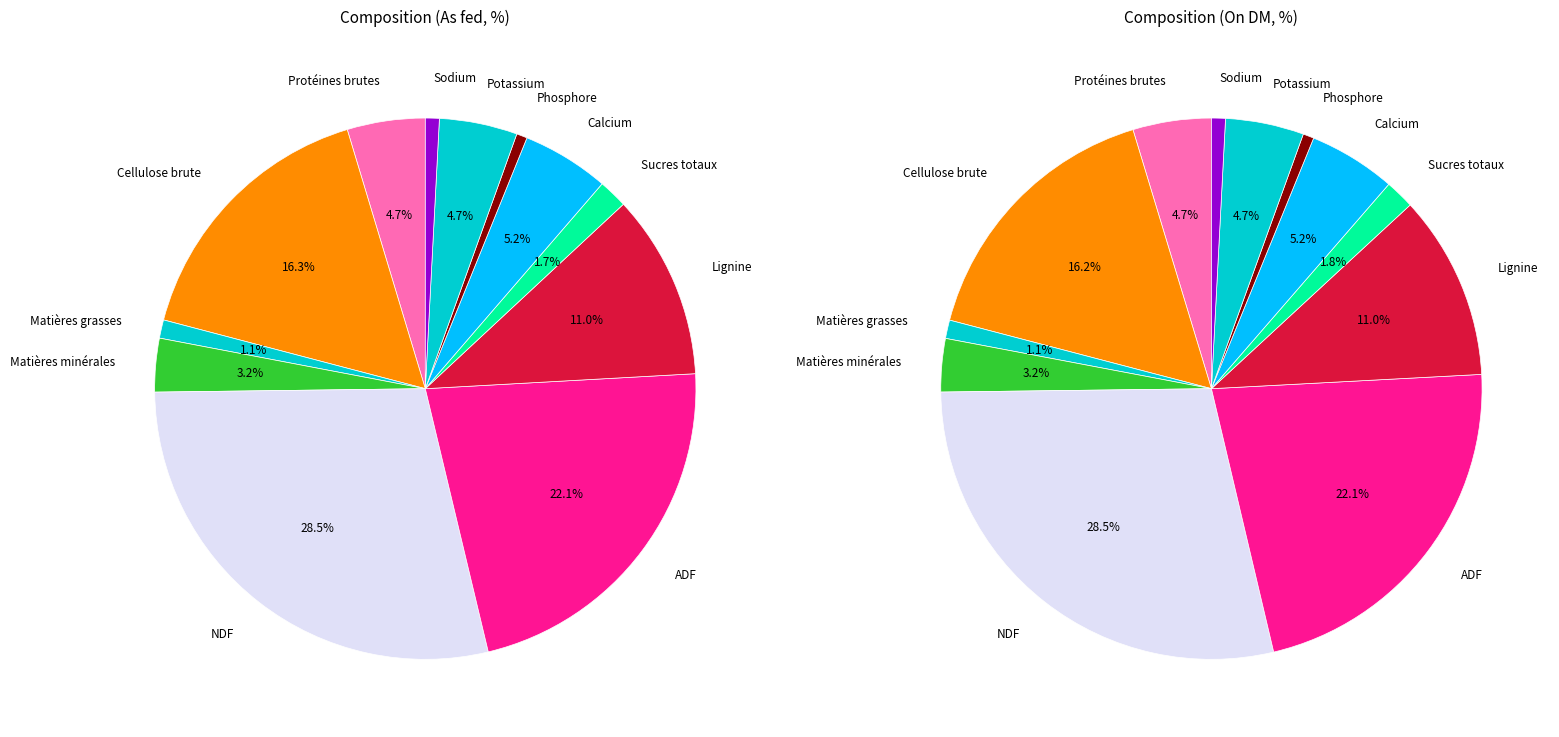

How many slices are in this pie chart?

12